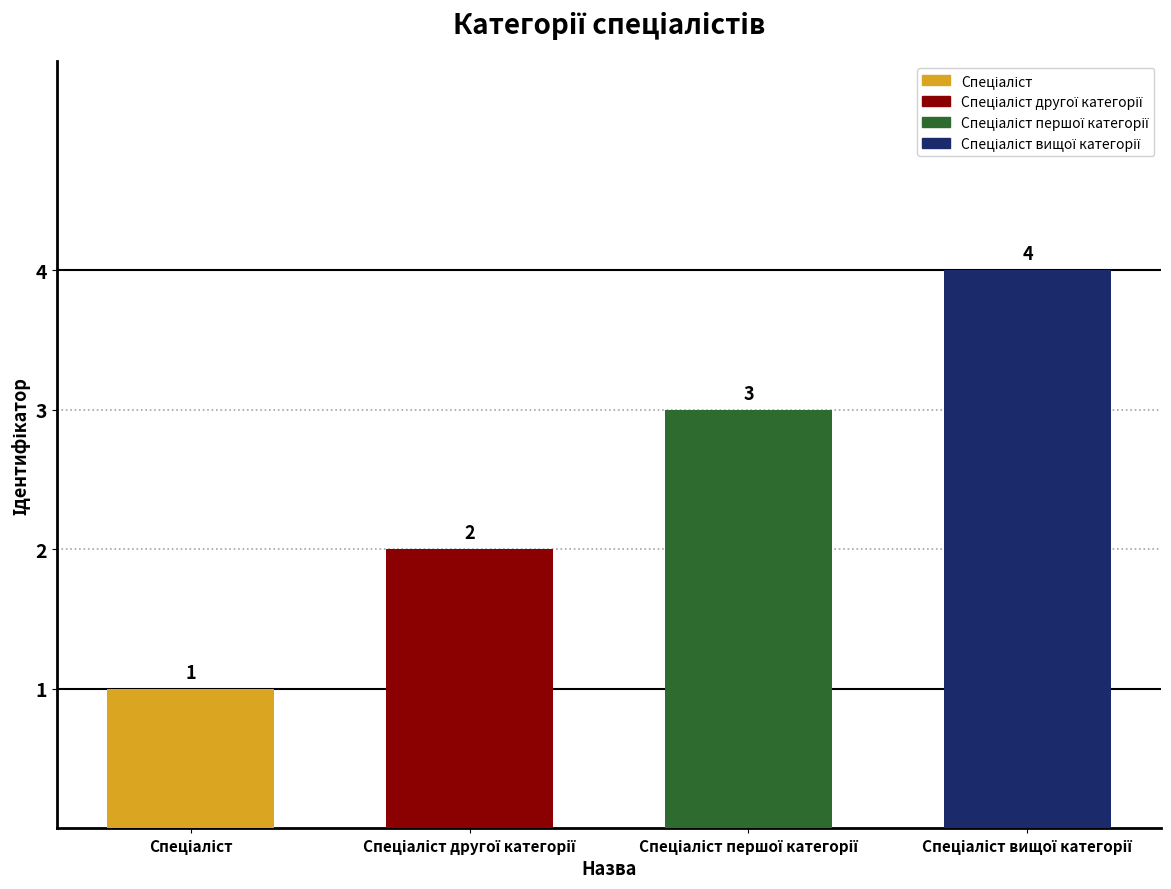

Count the values in the range 2 to 4.

3